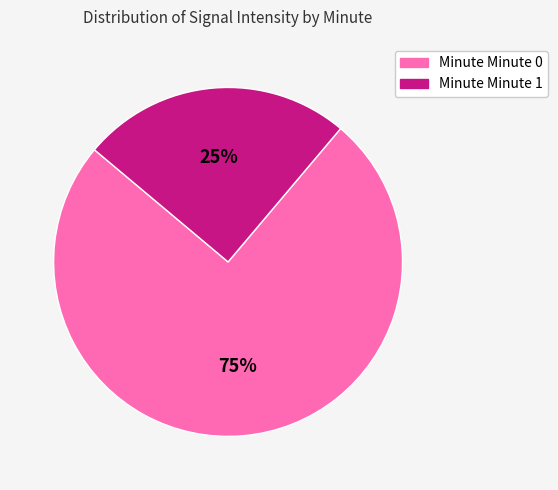

To the nearest percent, what percentage of the pie is Minute Minute 0?

75%